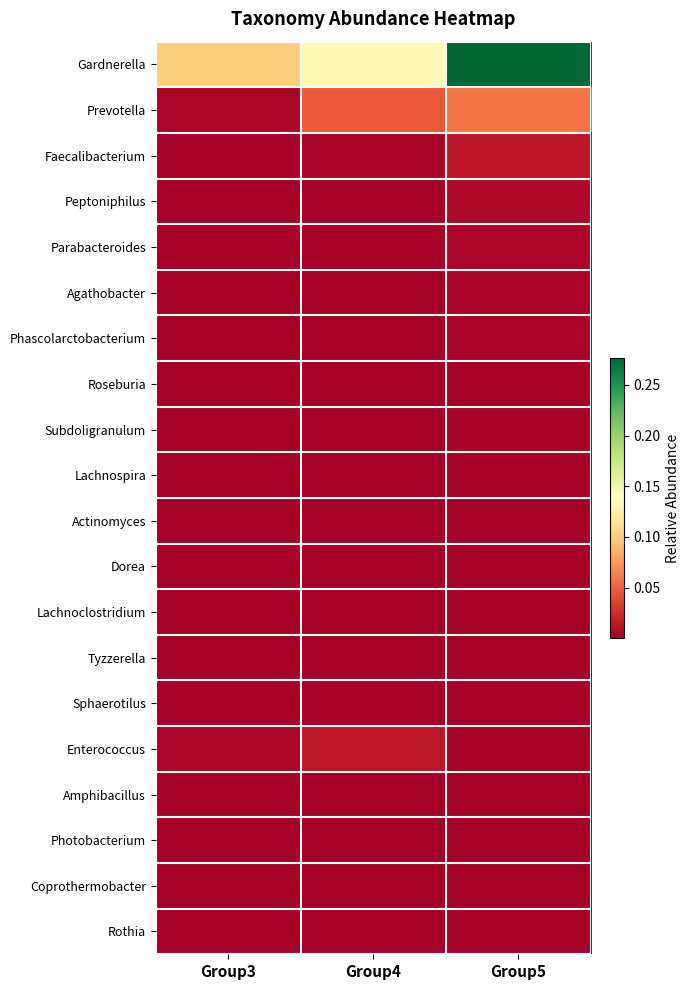

At which category is the sum across all series the highest?

Group5